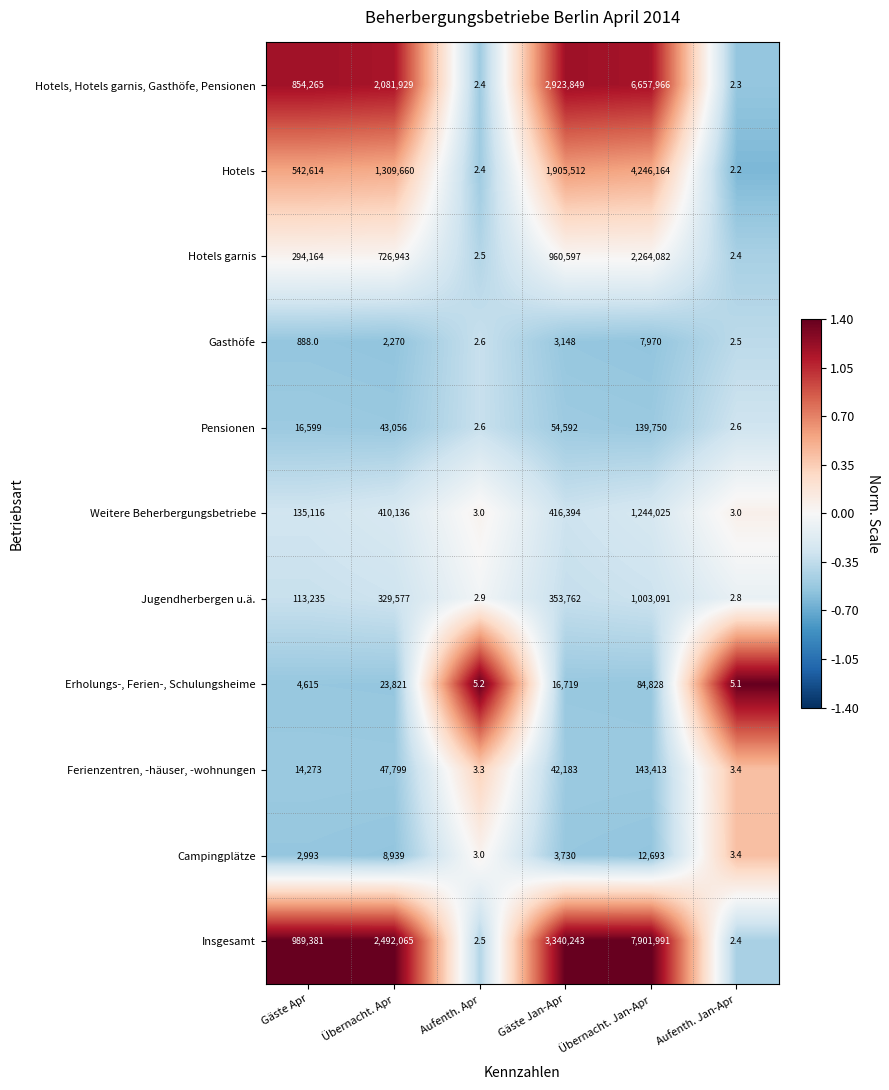

What is the smallest value displayed?

2.2